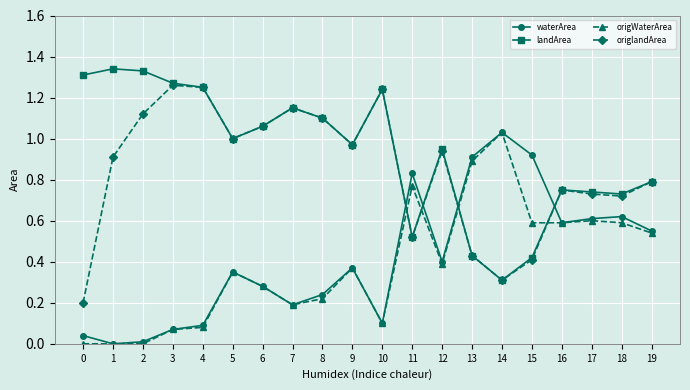

The waterArea series shows 0.6 at 17. True or false?

True